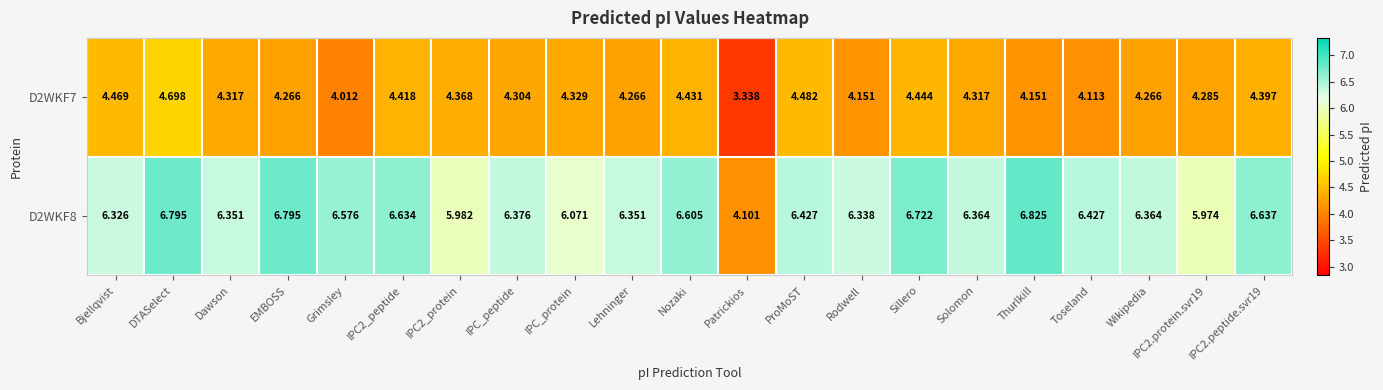

At Grimsley, list the series in order from smallest to largest.

D2WKF7, D2WKF8